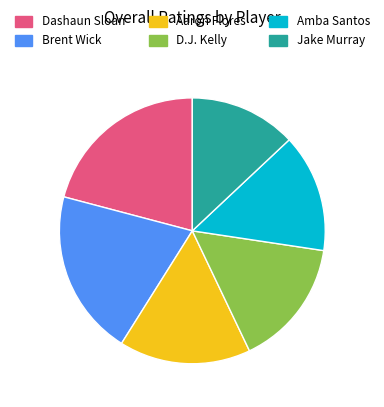

Which has a higher value, Amba Santos or Jake Murray?

Amba Santos